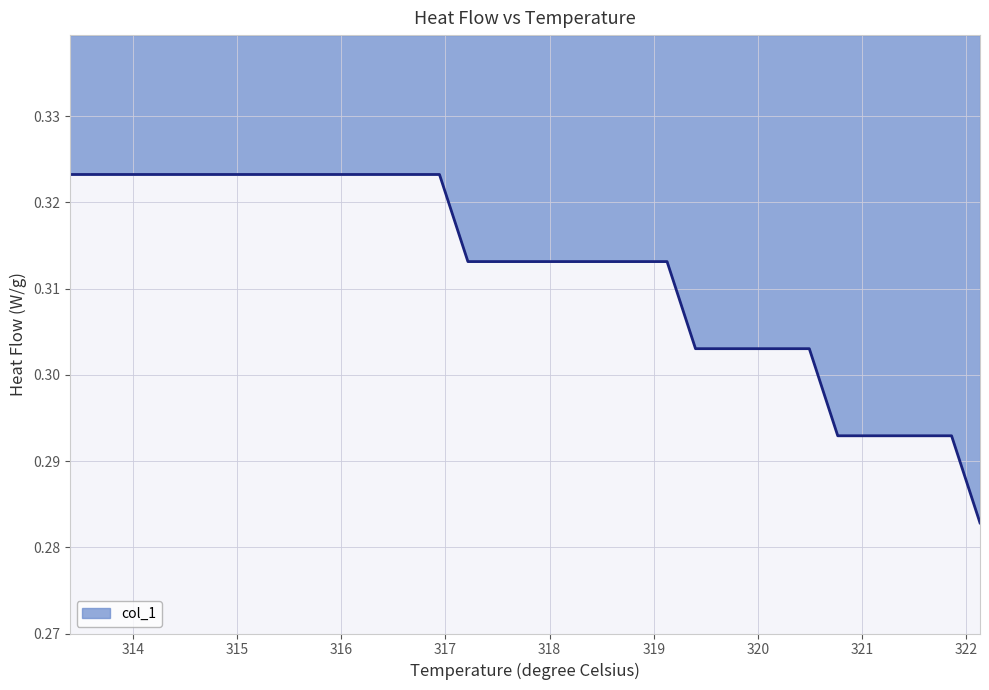

Reading right to left, what are all the values shown in this chart?

0.3	0.3	0.3	0.3	0.3	0.3	0.3	0.3	0.3	0.3	0.3	0.3	0.3	0.3	0.3	0.3	0.3	0.3	0.3	0.3	0.3	0.3	0.3	0.3	0.3	0.3	0.3	0.3	0.3	0.3	0.3	0.3	0.3